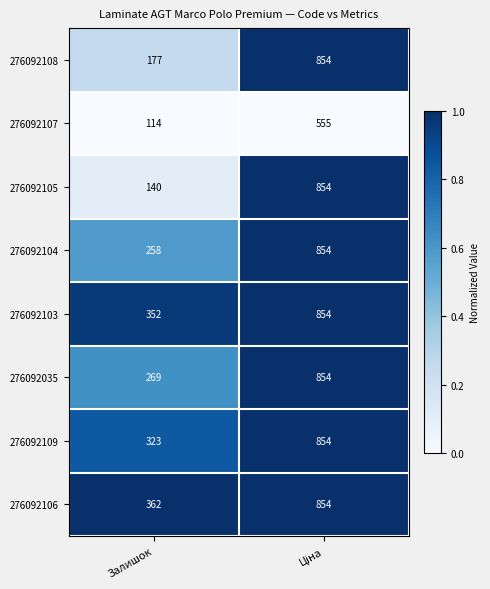

Which series has the widest spread of values?

276092105